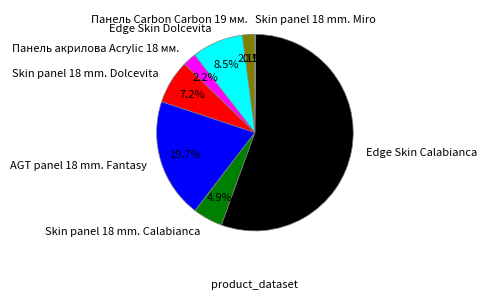

Which category has the biggest portion of the pie?

Edge Skin Calabianca